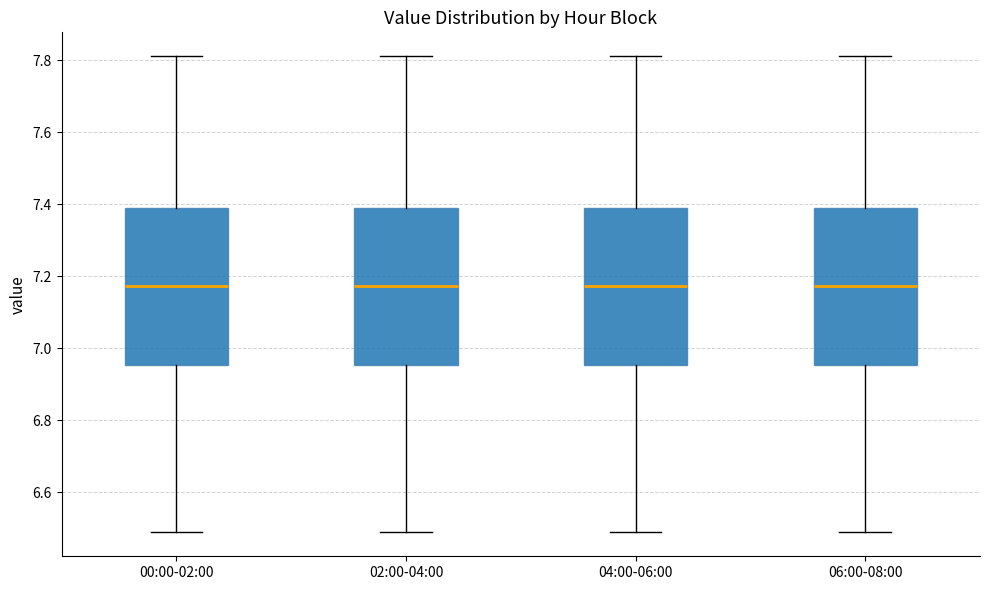

Where is the lower edge of the box for 04:00-06:00 on the y-axis? The values are not printed on the chart, so give them approximately, as read against the axis.

6.96